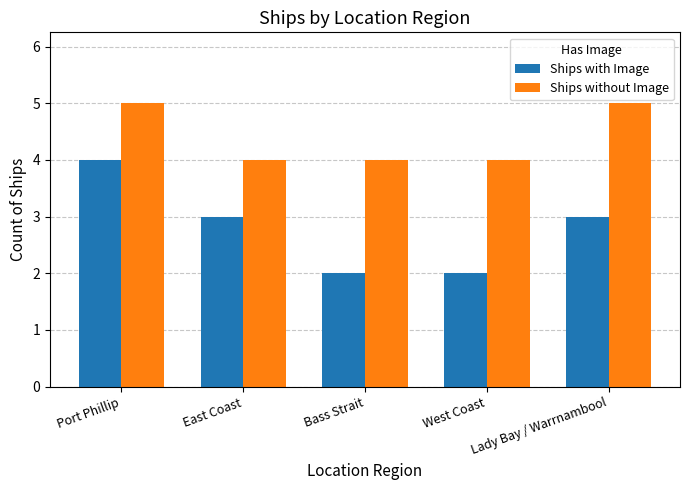

How many groups of bars are there?

5